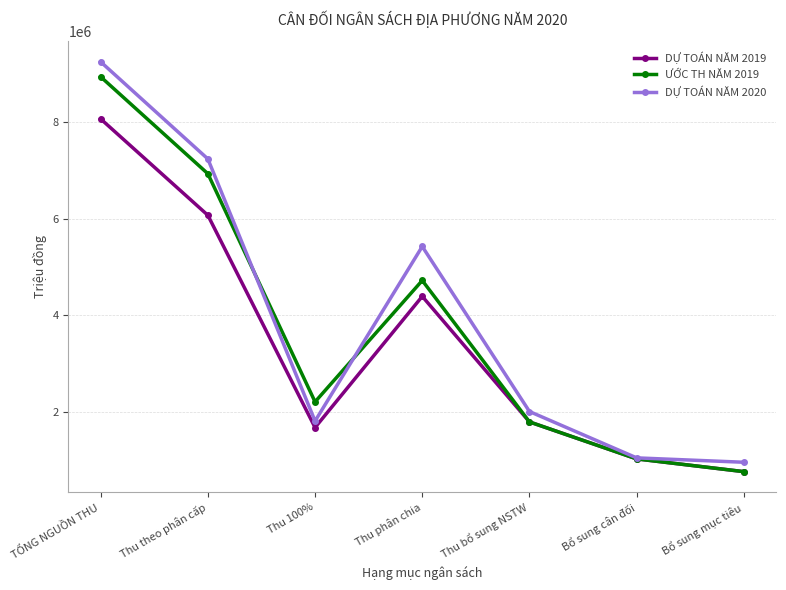

At which label is DỰ TOÁN NĂM 2020 closest to 5106691?

Thu phân chia